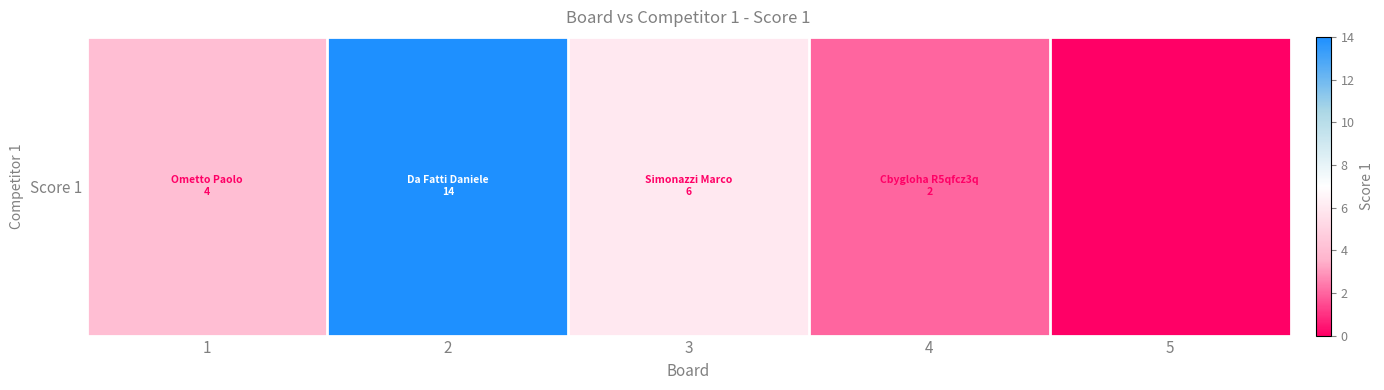

Reading left to right, transcribe all the data shown in this chart.

4	14	6	2	0